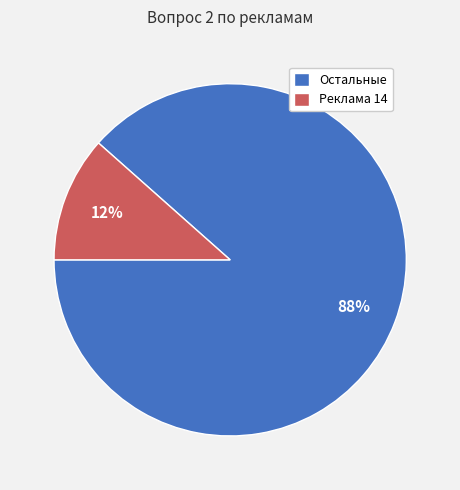

Do Остальные and Реклама 14 together represent more than half of the pie?

Yes